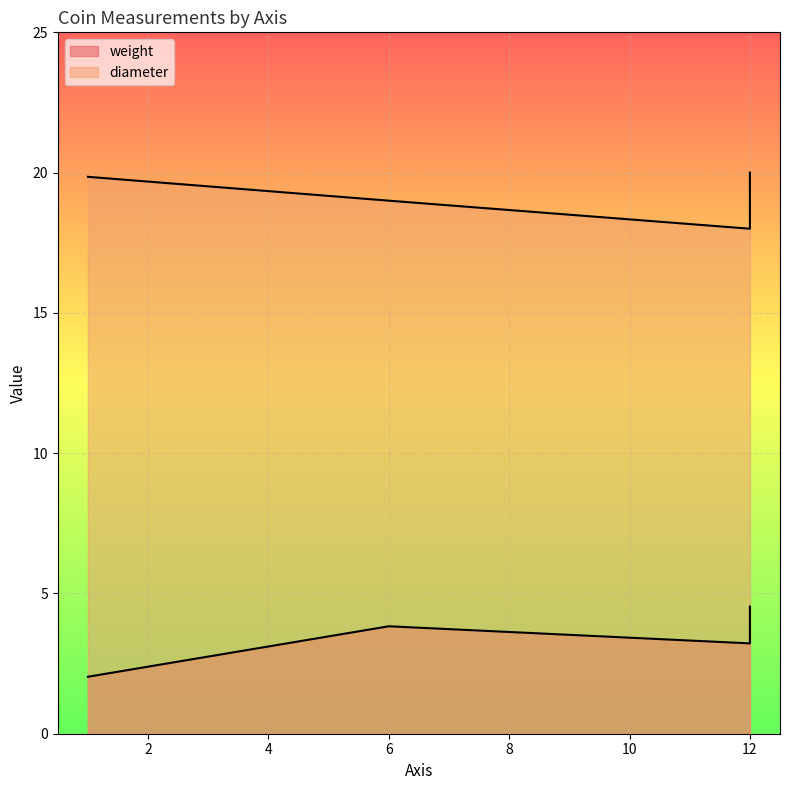

At how many categories does at least one series exceed 8?

4